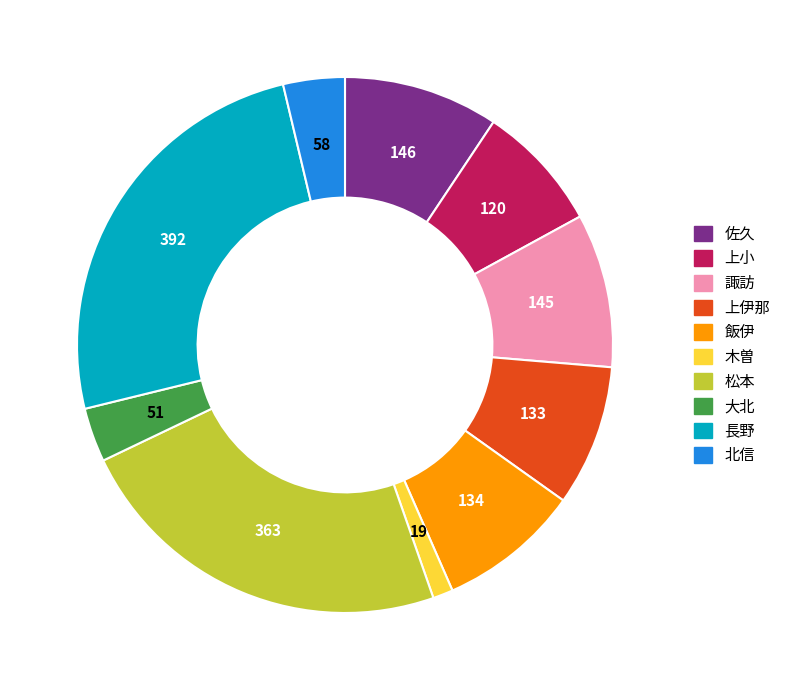

Does any single category account for the majority?

No